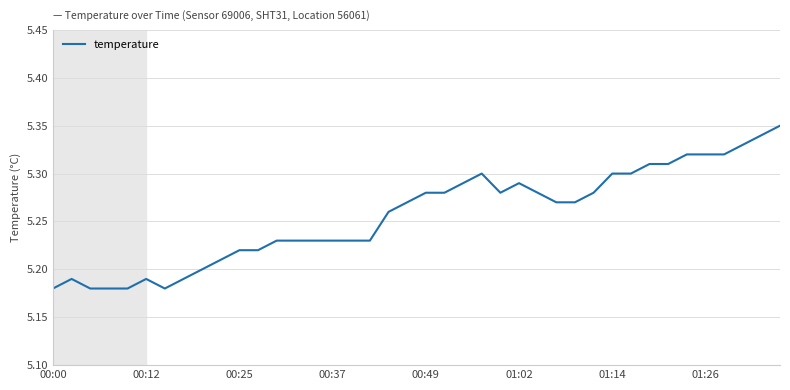

At which label is the value closest to 5?

00:00